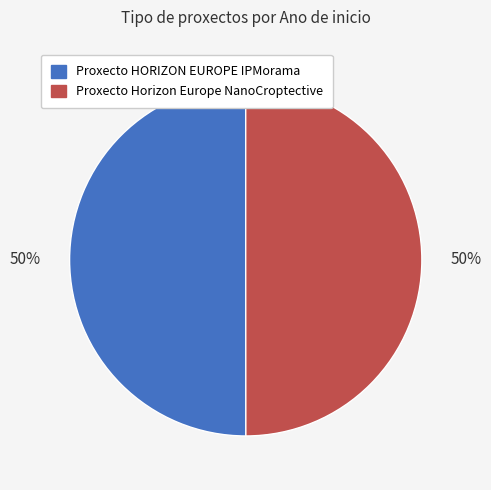

How many slices are in this pie chart?

2